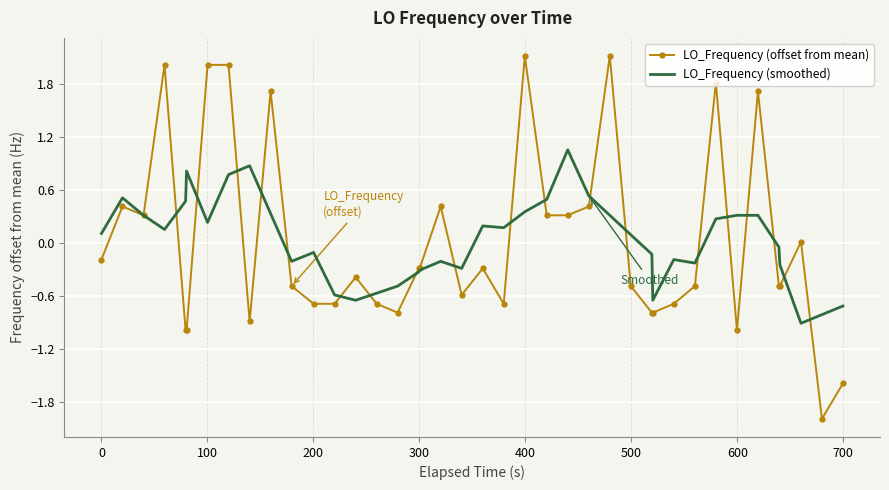

Rank the series by their maximum value, from lowest to highest.

LO_Frequency (smoothed), LO_Frequency (offset from mean)